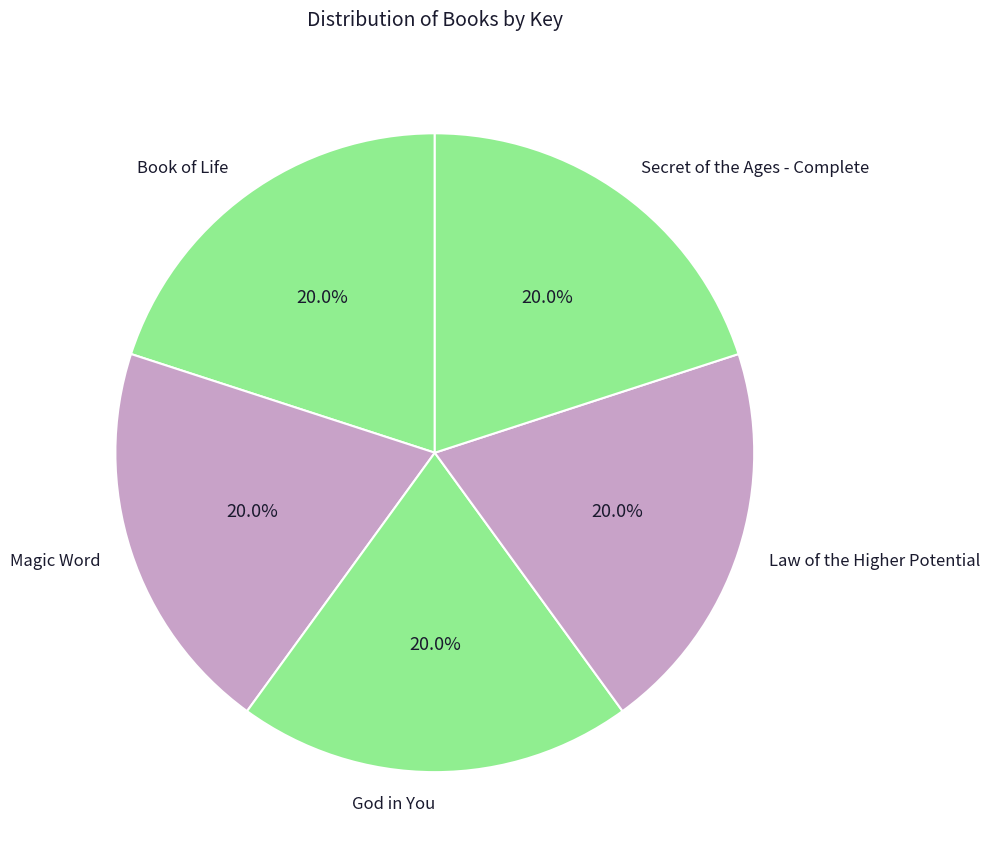

To the nearest percent, what percentage of the pie is Law of the Higher Potential?

20%